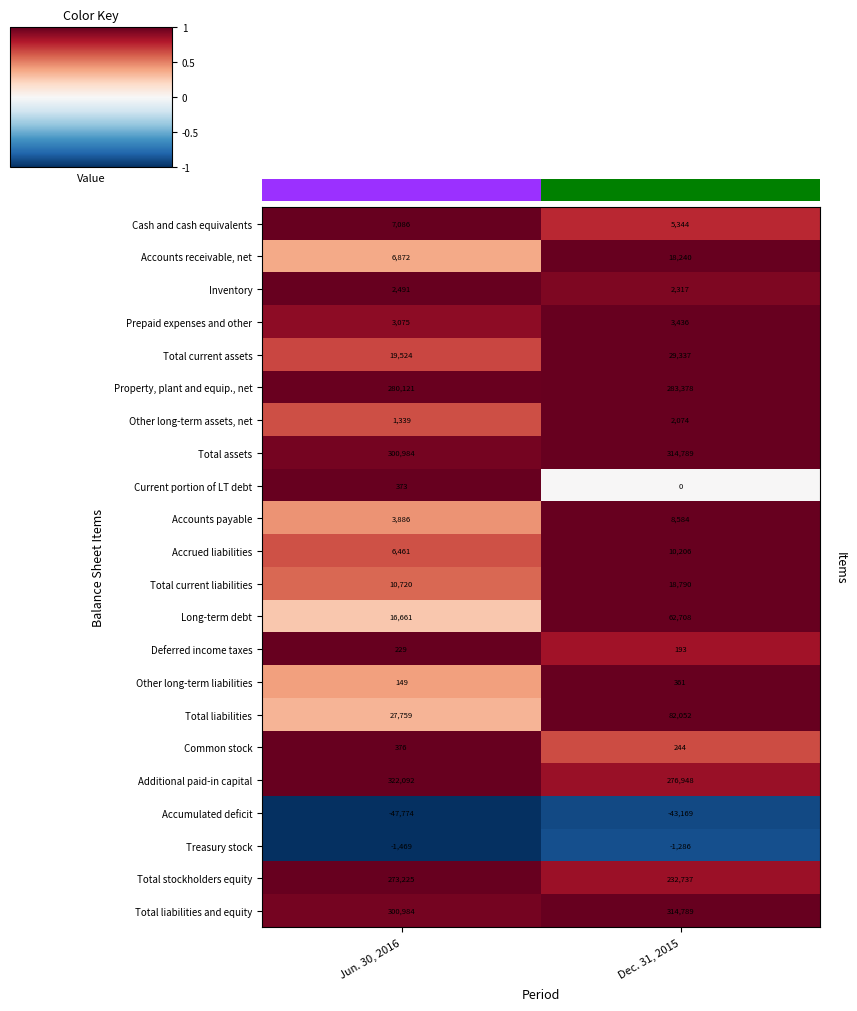

What is the sum of all Other long-term assets, net values?

3413